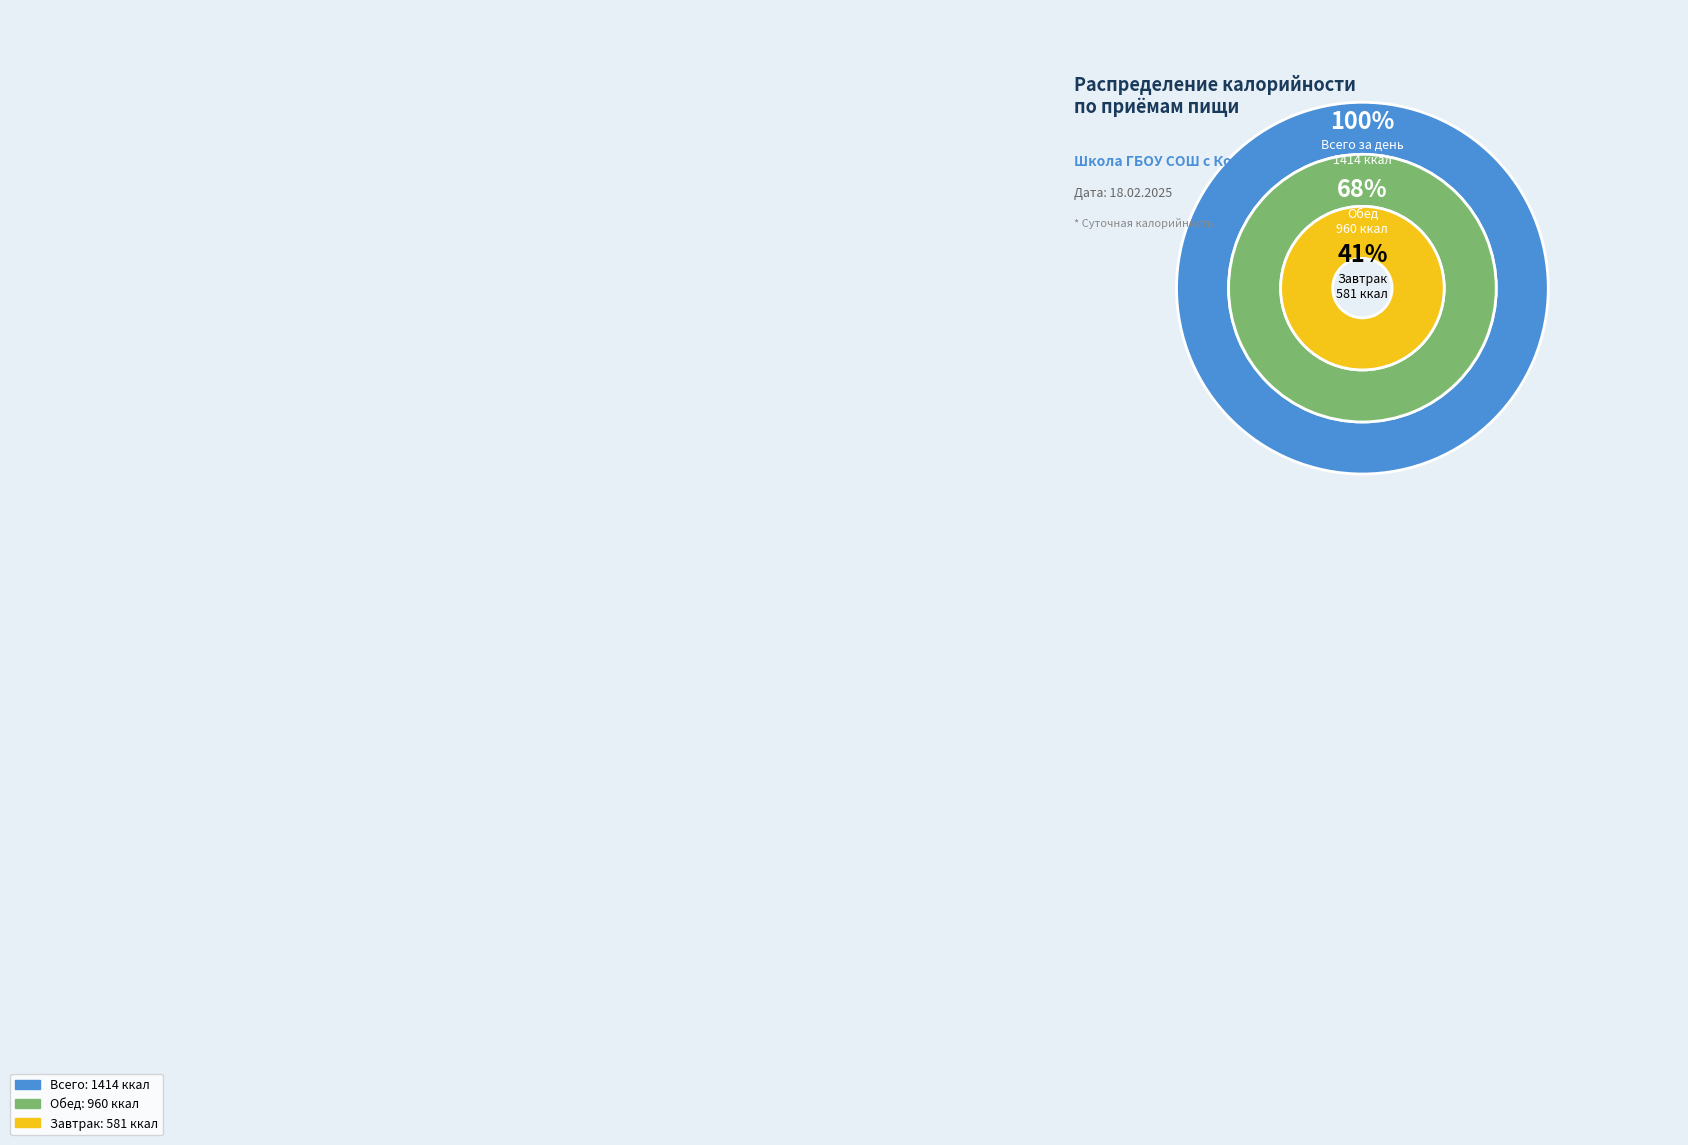

Which slice is the largest?

Всего